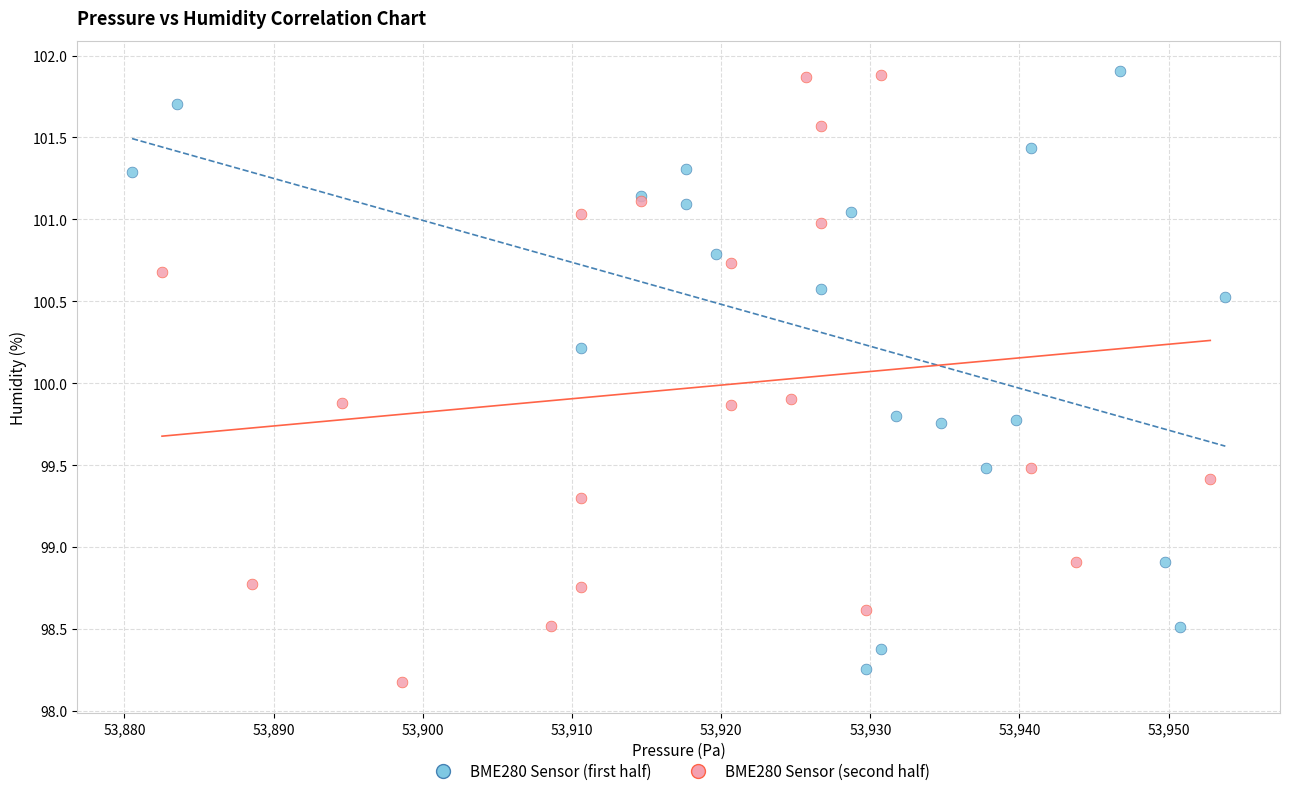

What are all the series names shown in the legend?

BME280 Sensor (first half), BME280 Sensor (second half)